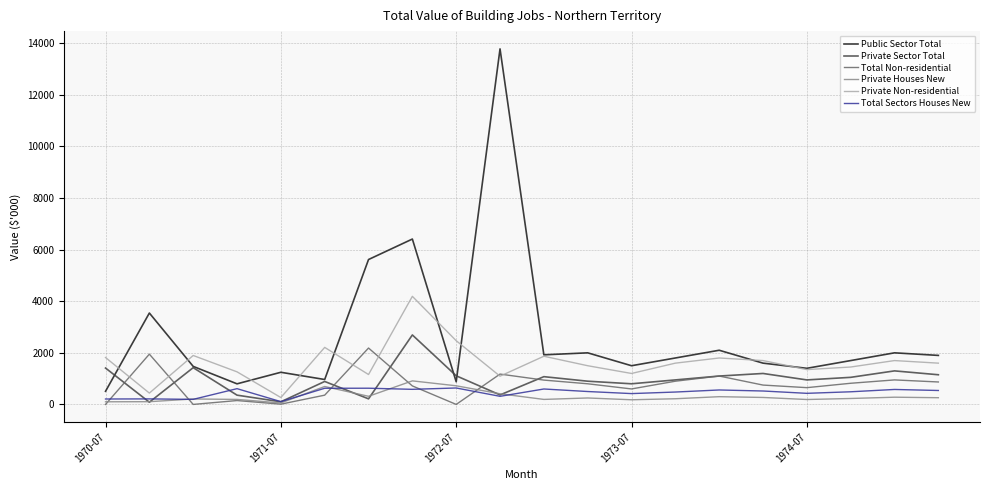

Which series has the widest spread of values?

Public Sector Total